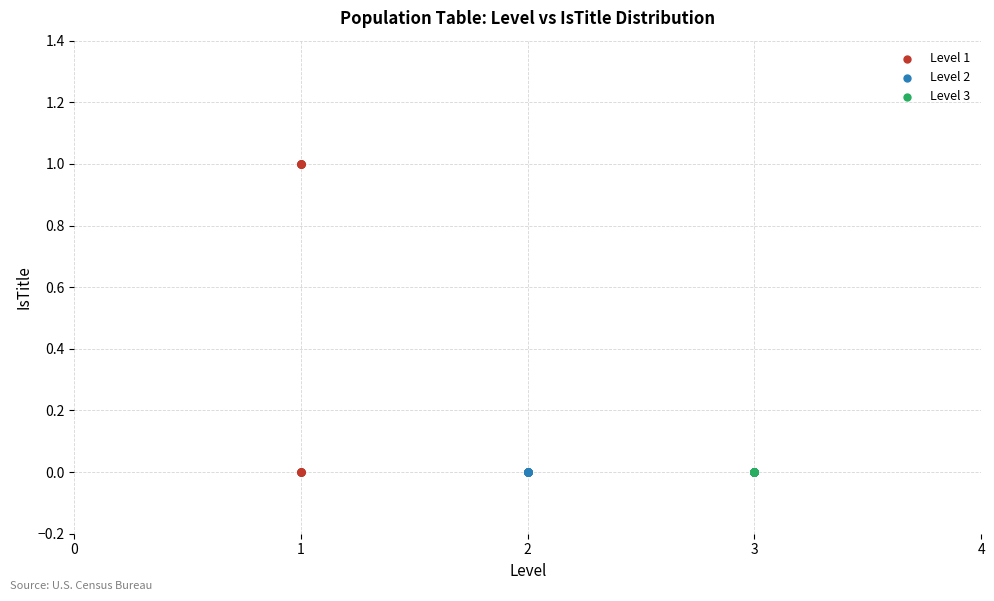

Which series reaches the maximum Y coordinate?

Level 1